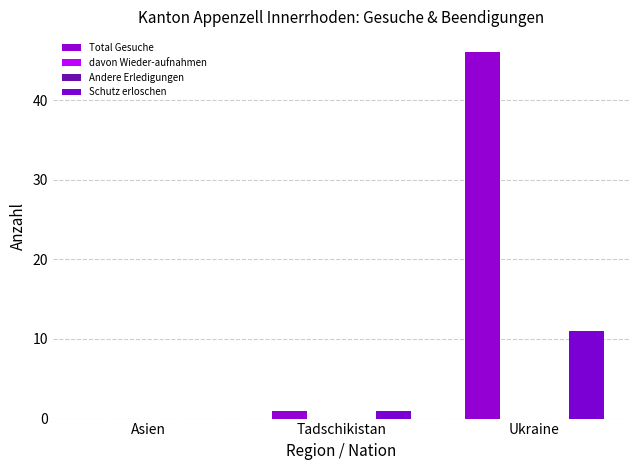

Reading left to right, what are all the values shown in this chart?

Total Gesuche: Asien=0	Tadschikistan=1	Ukraine=46
davon Wieder-aufnahmen: Asien=0	Tadschikistan=0	Ukraine=0
Andere Erledigungen: Asien=0	Tadschikistan=0	Ukraine=0
Schutz erloschen: Asien=0	Tadschikistan=1	Ukraine=11